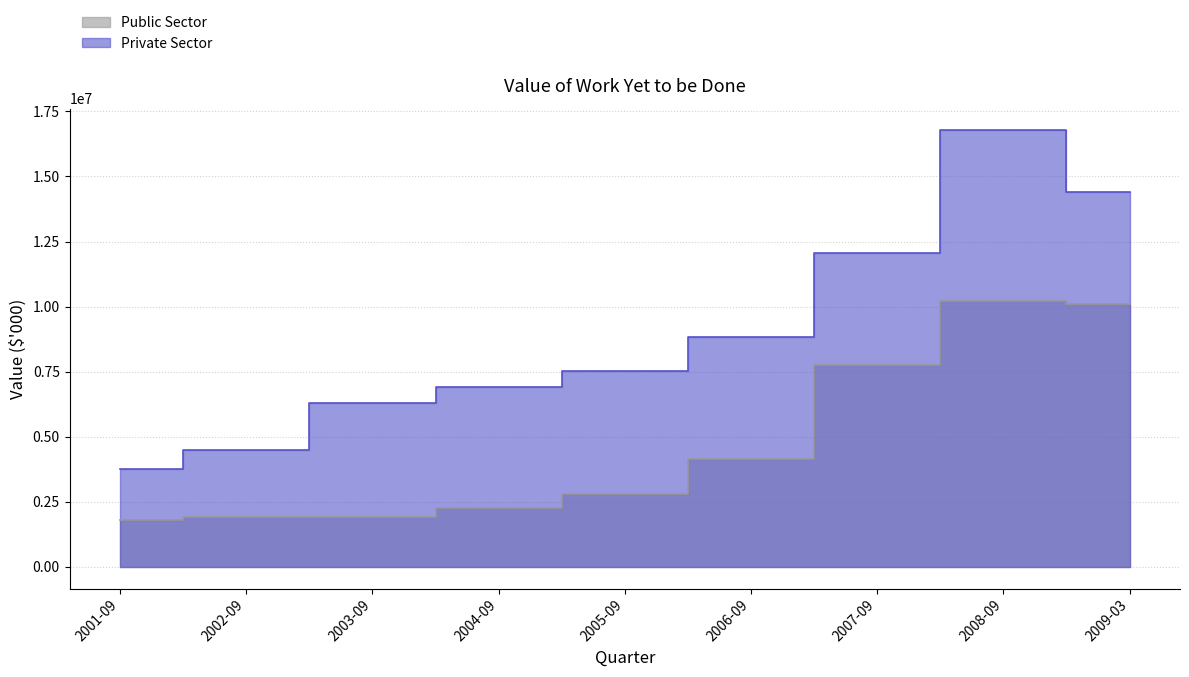

True or false: Public Sector has a value of 4351224 at 2005-09.

False